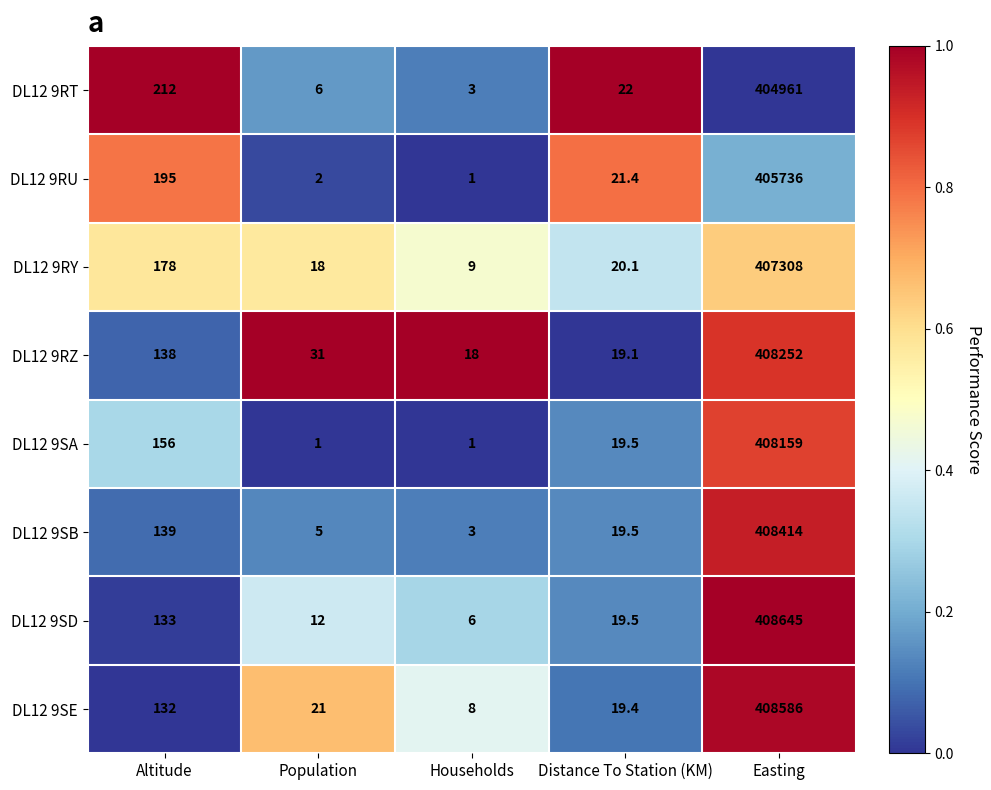

What is the total value across all series at Distance To Station (KM)?

160.5